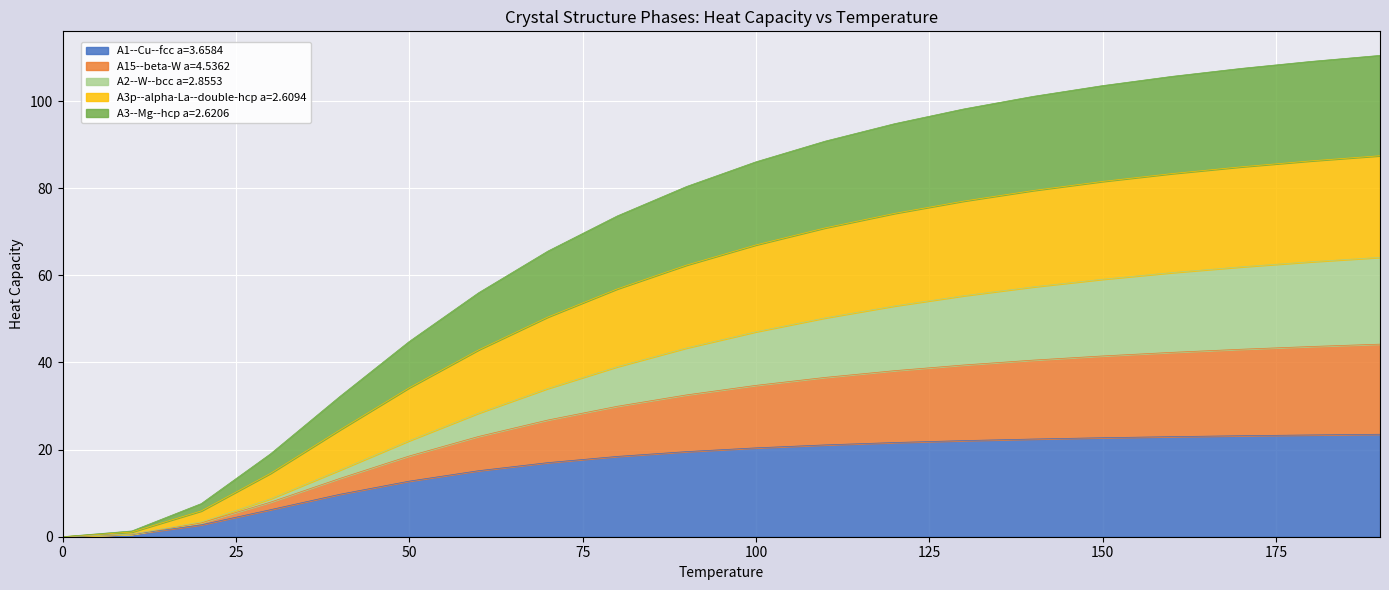

Does the chart display data point markers on the line(s)?

No